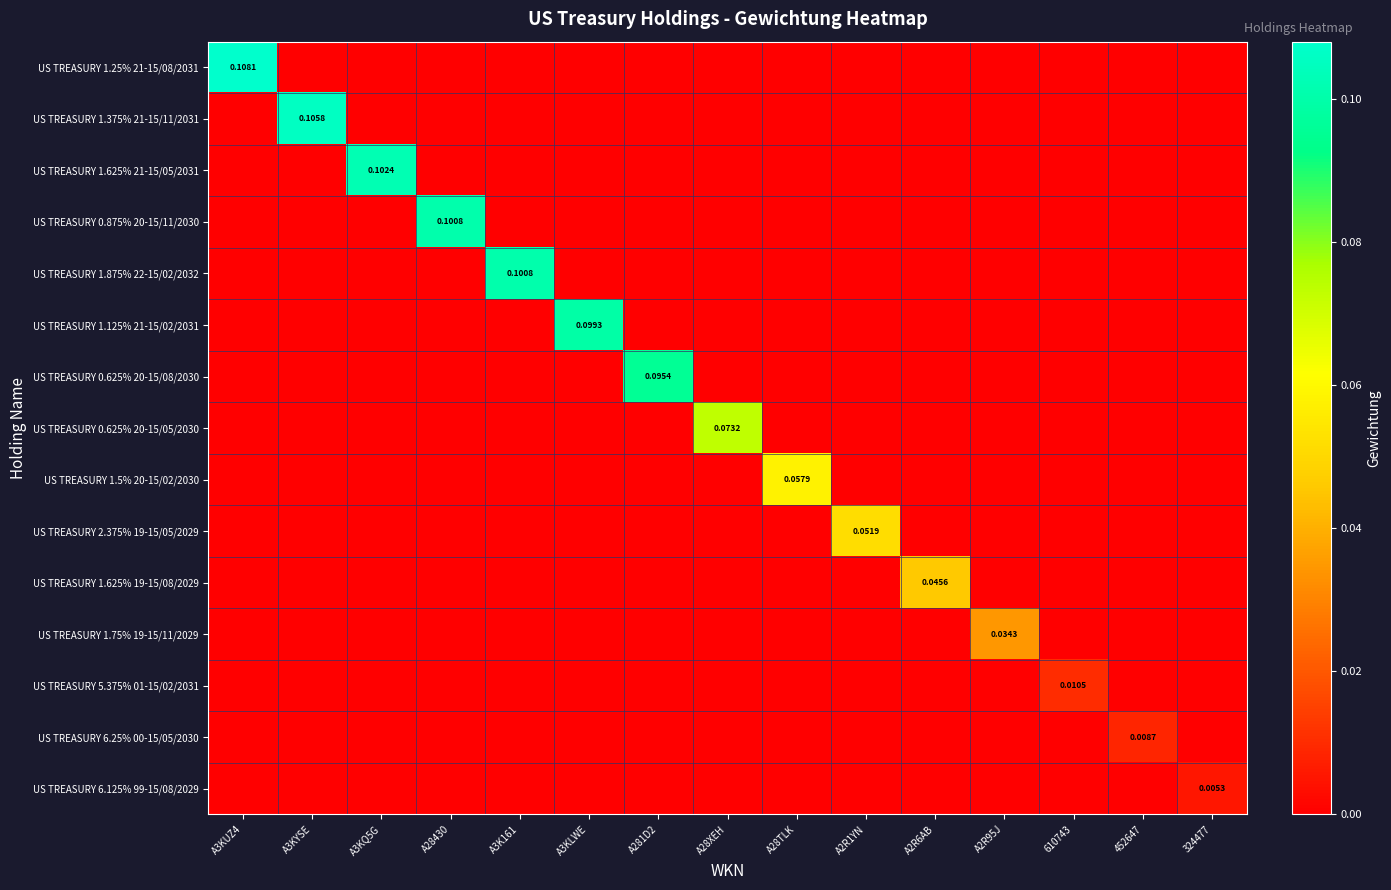

At which category is the sum across all series the highest?

A3KUZ4